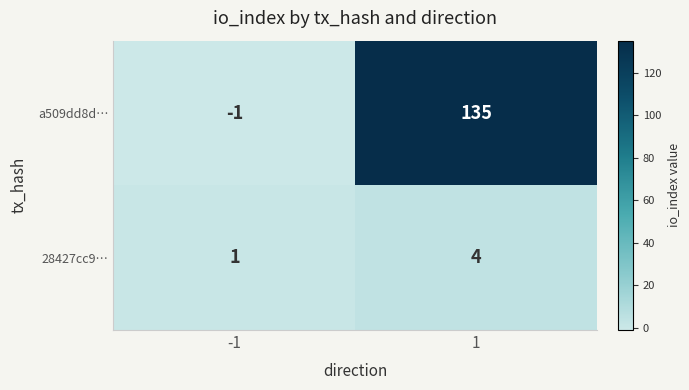

What is the sum of the a509dd8d… values at -1 and 1?

134